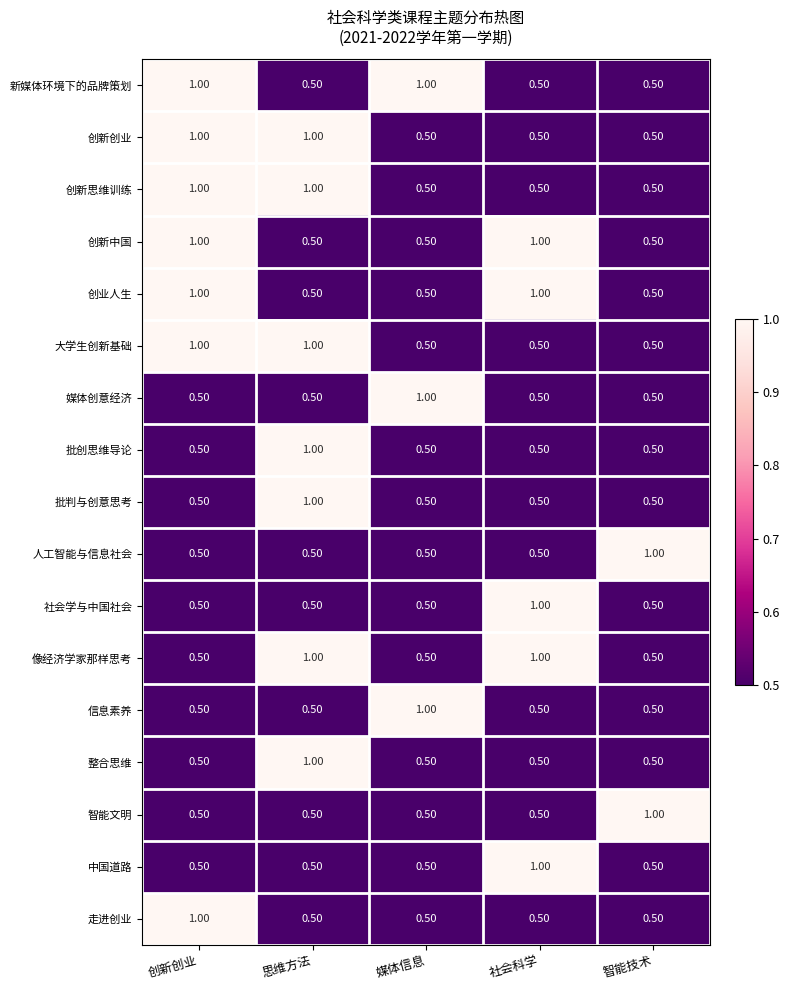

What is the spread (max minus min) of values at 社会科学?

0.5